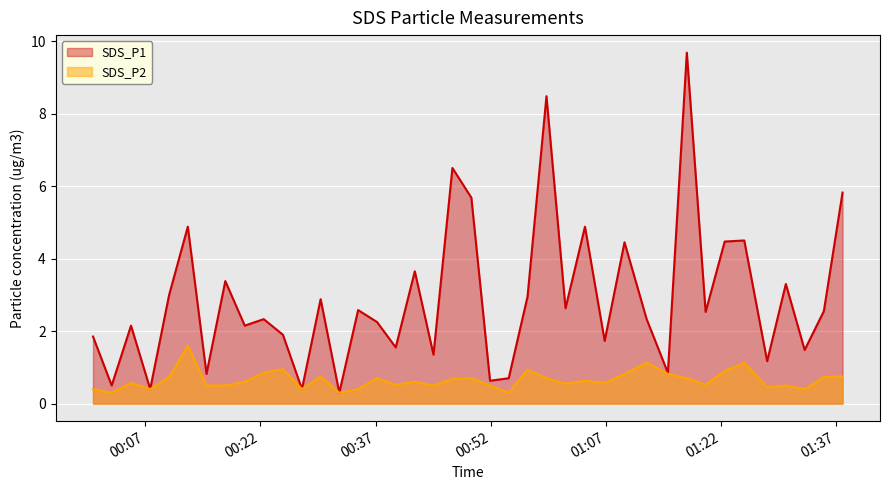

What is the maximum value for SDS_P2?

1.6